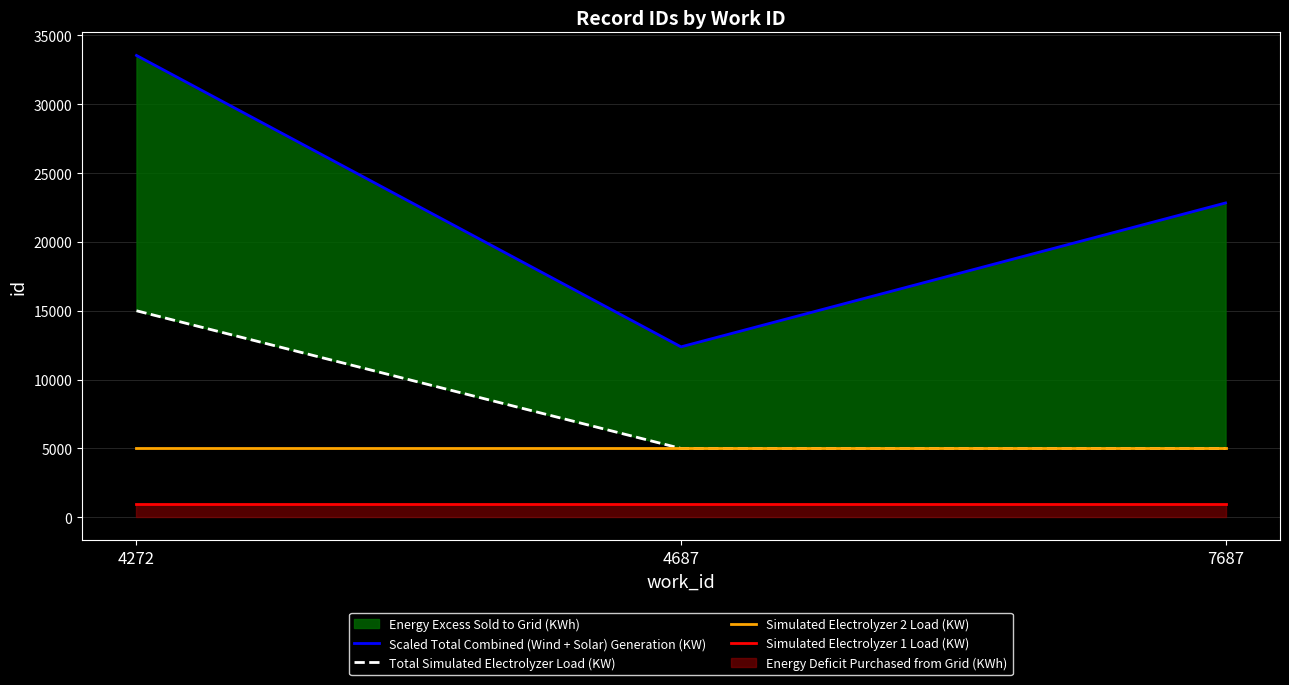

Which series has the largest range (max minus min)?

Scaled Total Combined (Wind + Solar) Generation (KW)